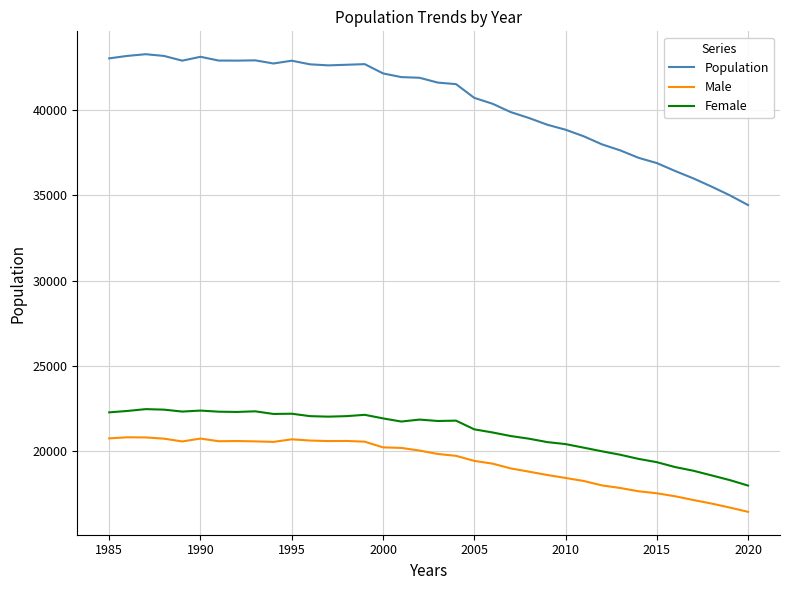

True or false: Population and Male cross at least once.

False